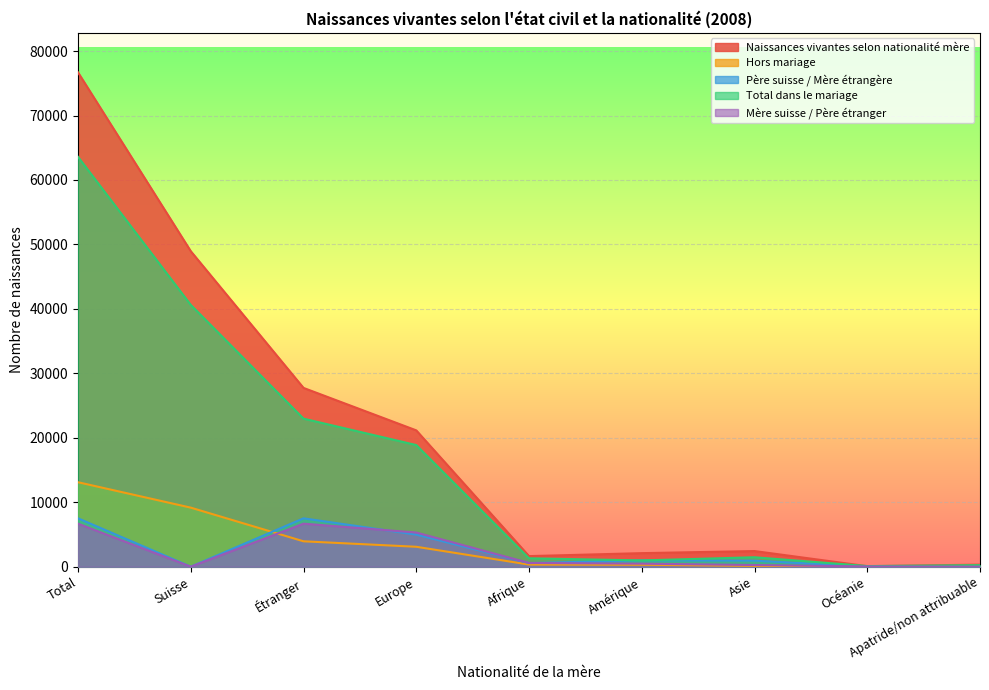

How many lines are shown in the chart?

5